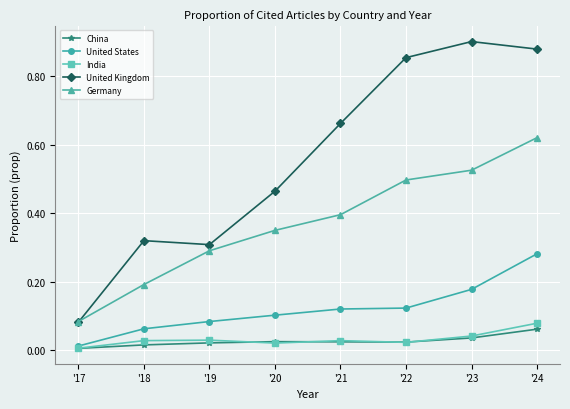

Which series has the widest spread of values?

United Kingdom